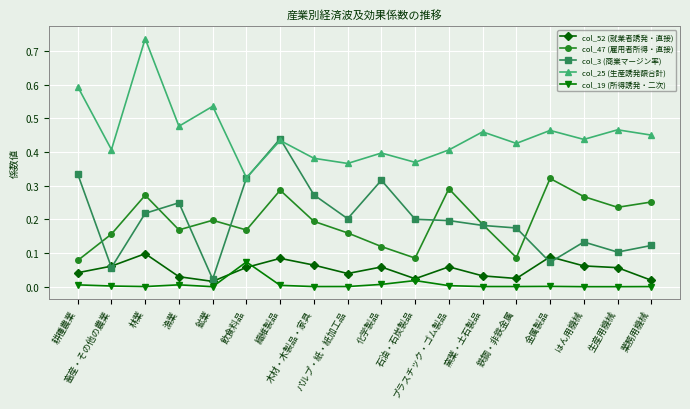

Which series has the largest total across all categories?

col_25 (生産誘発額合計)